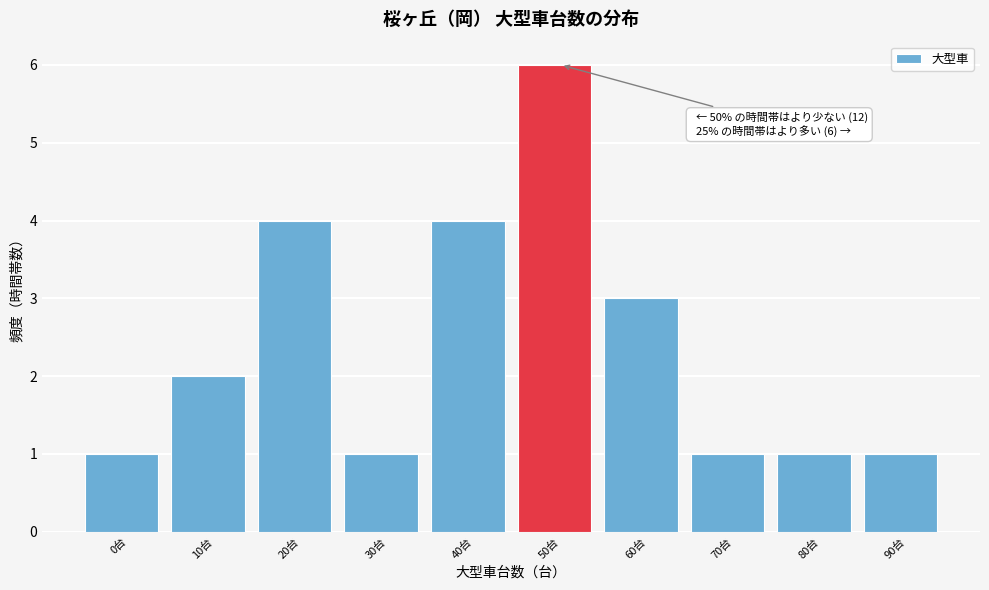

Reading left to right, transcribe all the data shown in this chart.

0台=1	10台=2	20台=4	30台=1	40台=4	50台=6	60台=3	70台=1	80台=1	90台=1